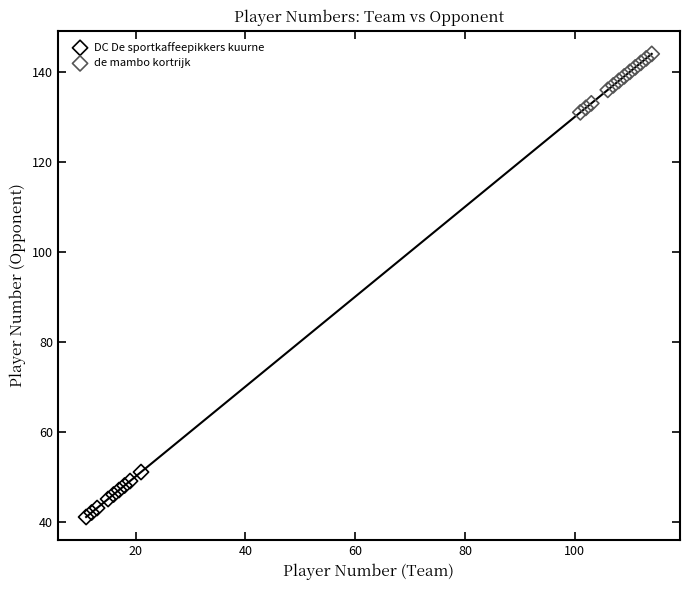

Which series reaches the minimum Y coordinate?

DC De sportkaffeepikkers kuurne